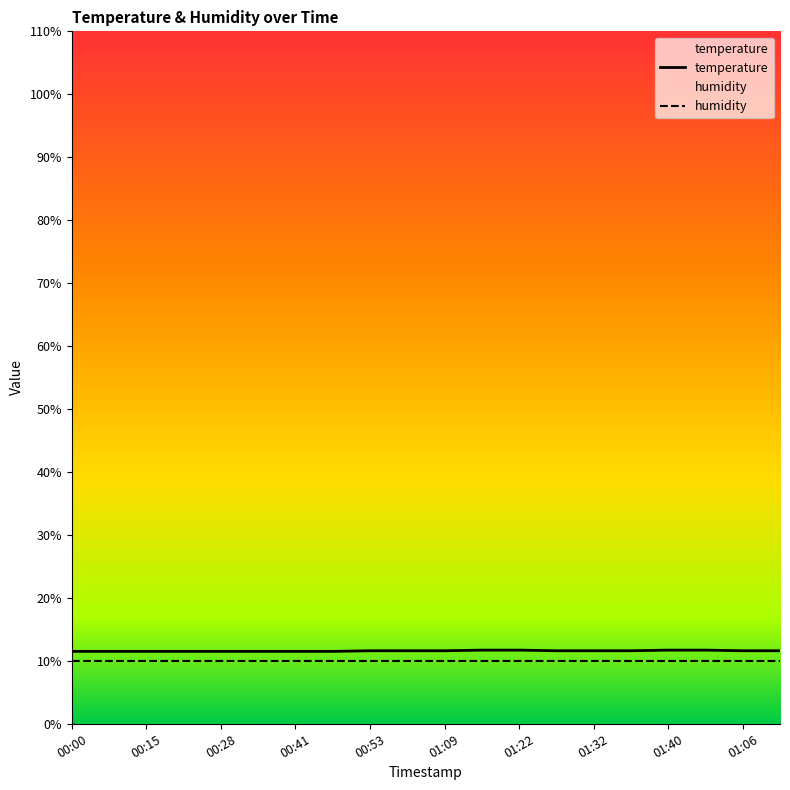

The chart shows a value of 11.5 at 00:00. True or false?

True